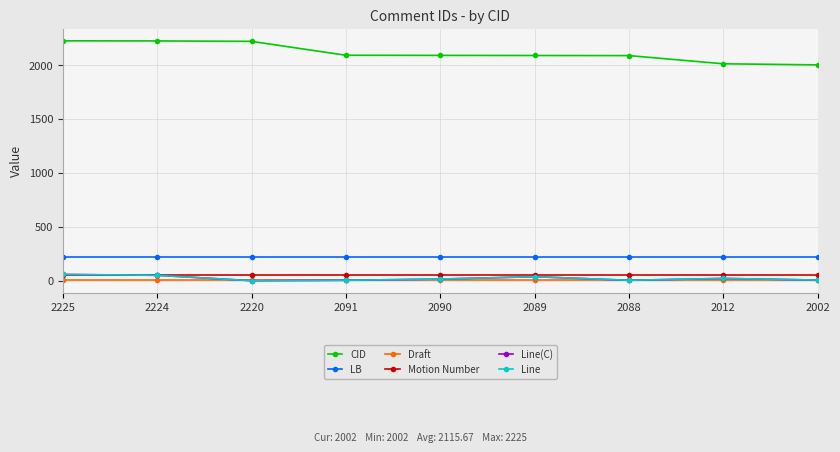

True or false: Line(C) has more than 1 interior local peaks.

True